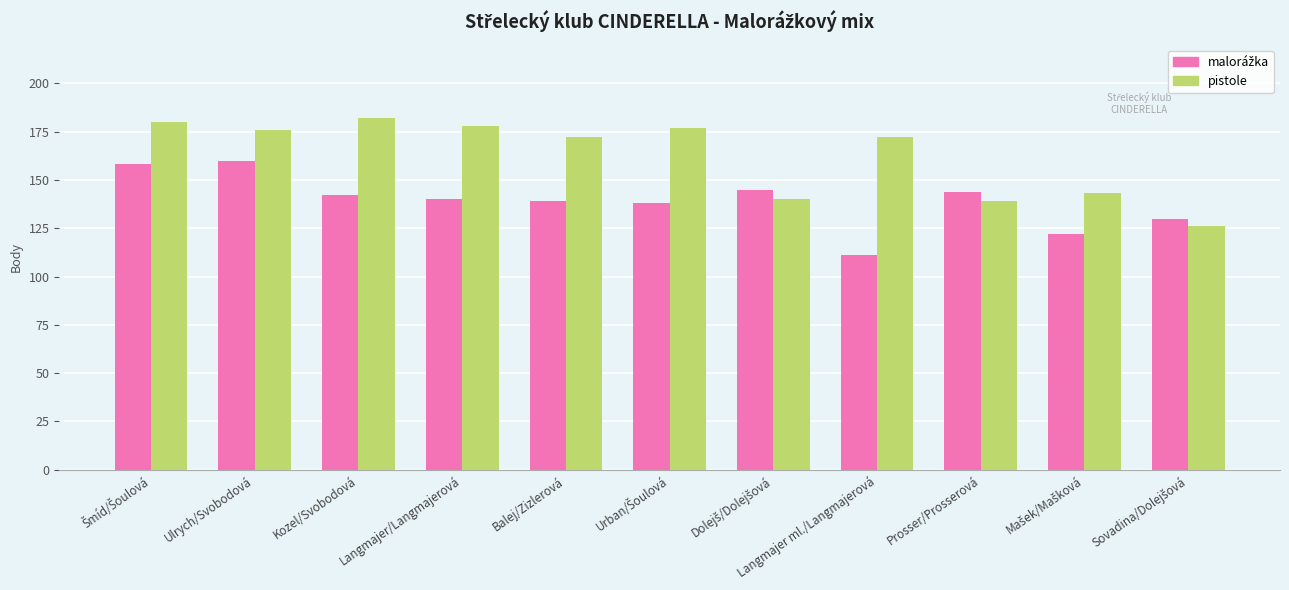

What is the average value of the pistole series?

162